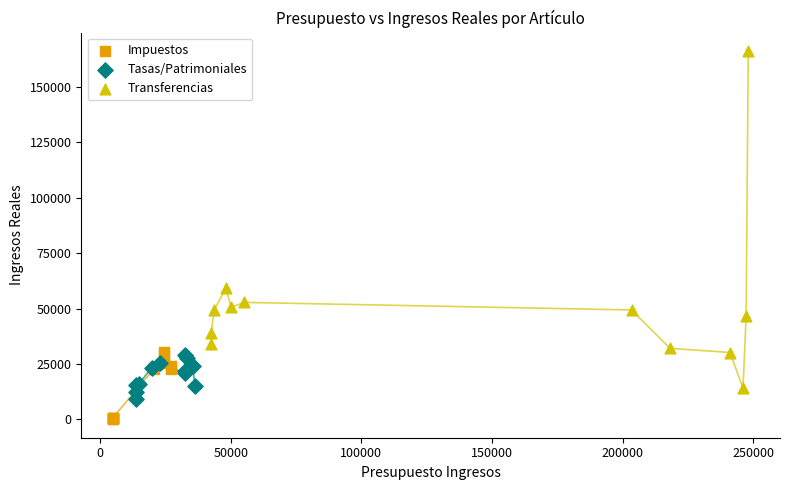

Which series has the widest spread of Y values?

Transferencias